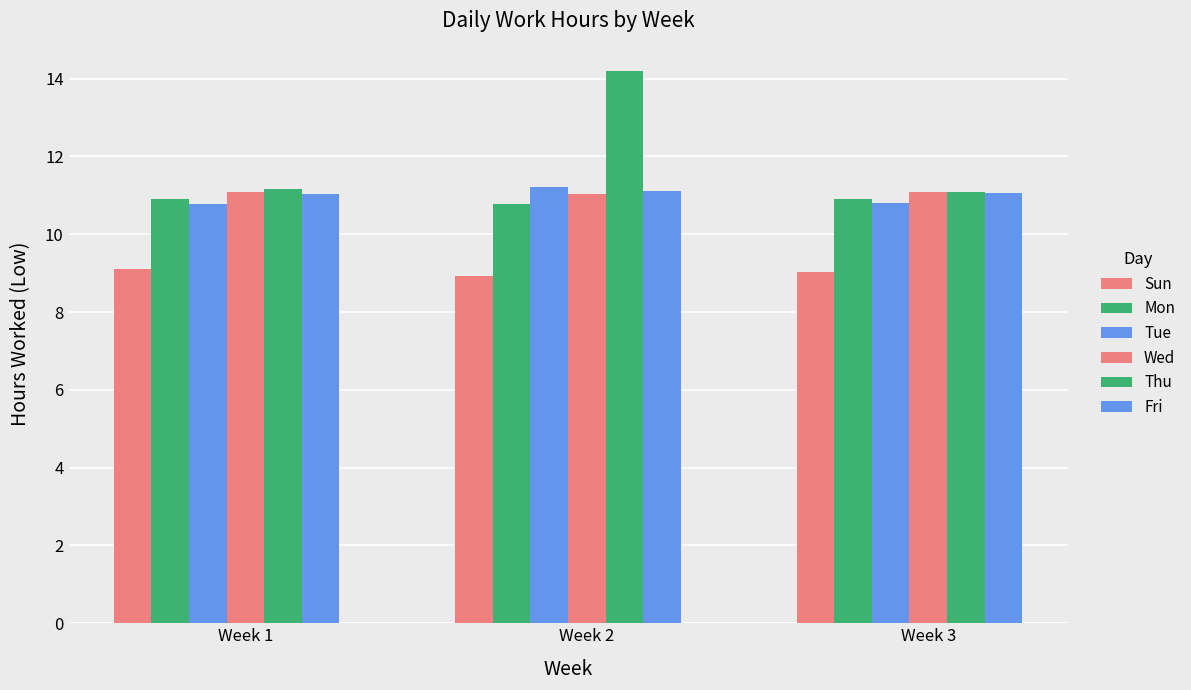

At how many categories does at least one series exceed 11?

3